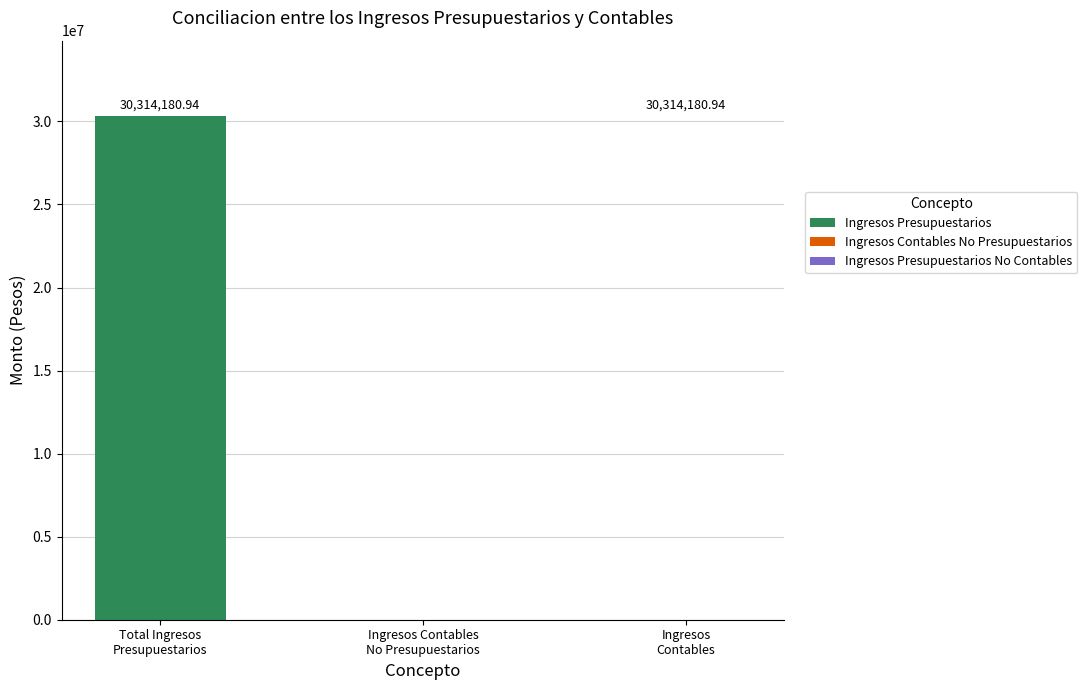

What is the sum of all values?

30314180.9